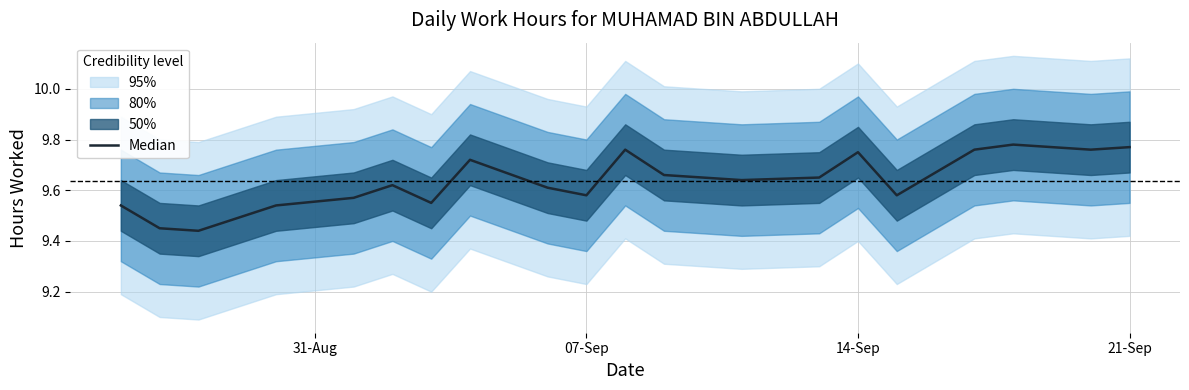

The value at 31-Aug is 9.5. True or false?

True